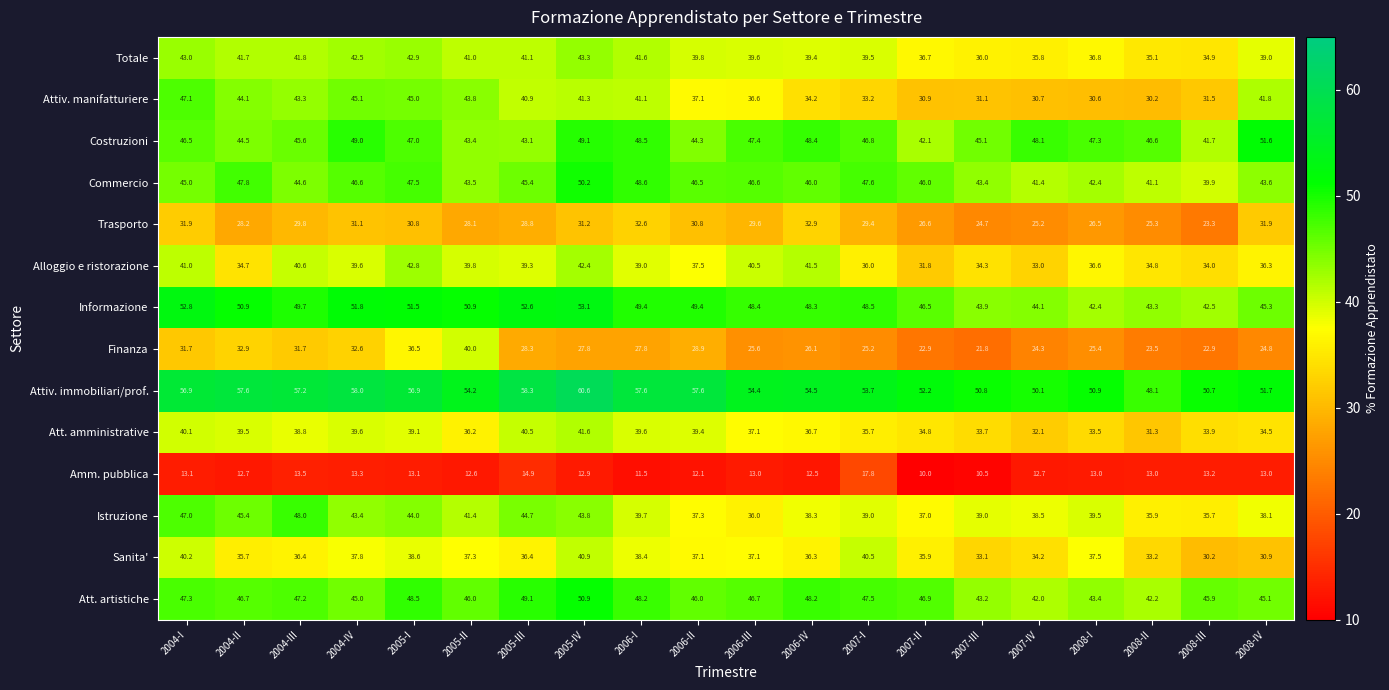

Which category has the lowest value in the Attiv. immobiliari/prof. series?

2008-II